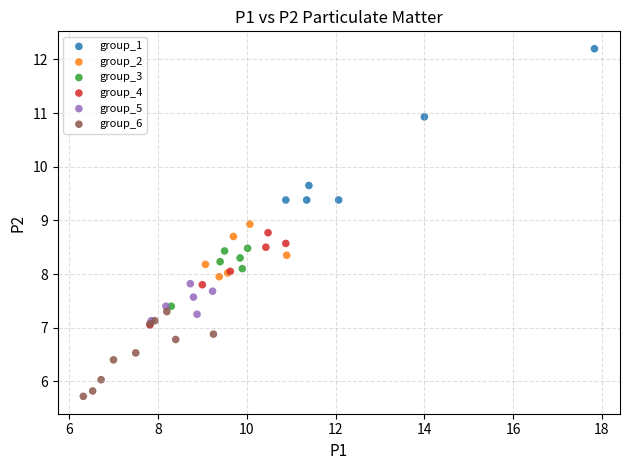

Which series has the widest spread of Y values?

group_1